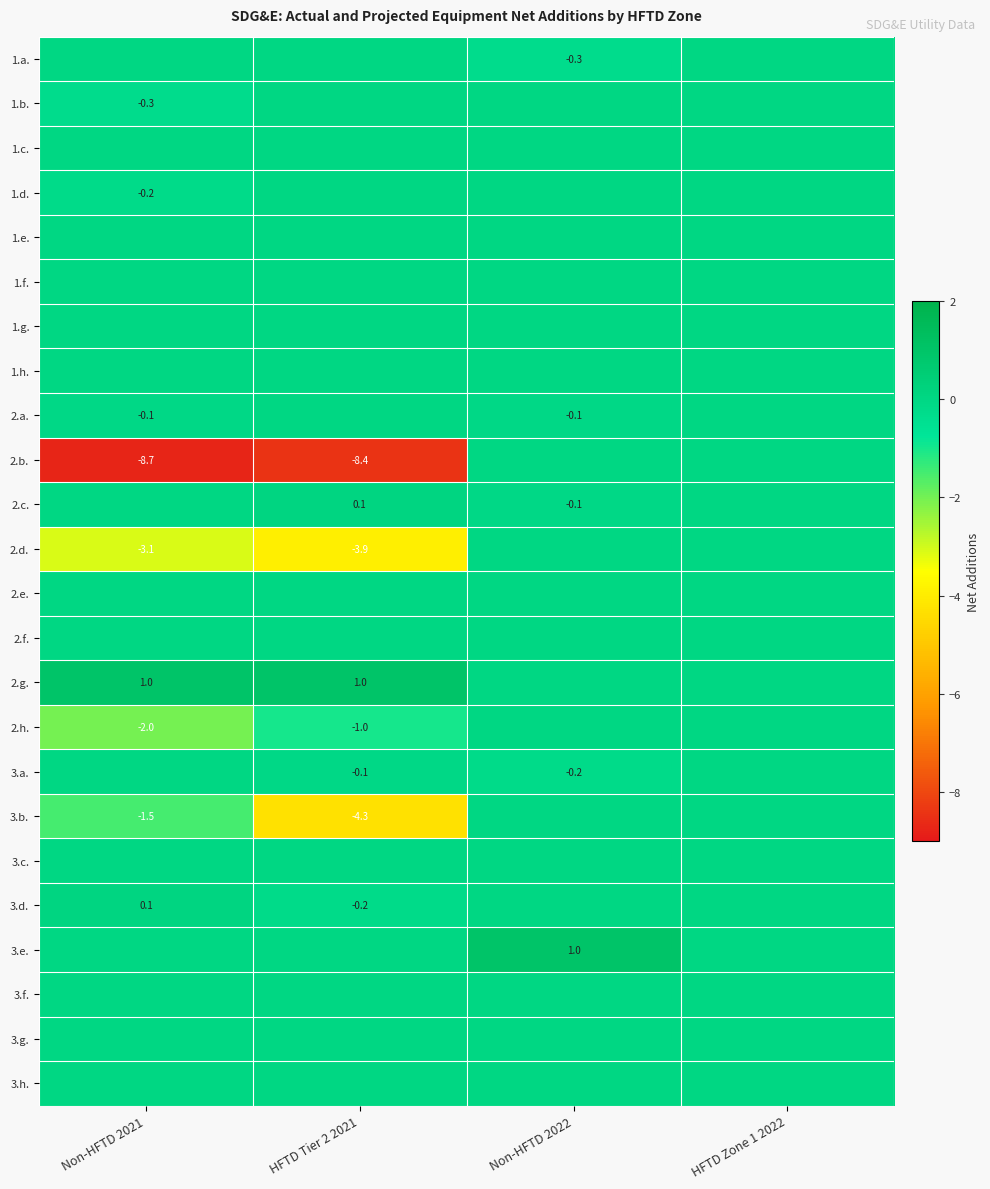

What is the smallest value displayed?

-8.7